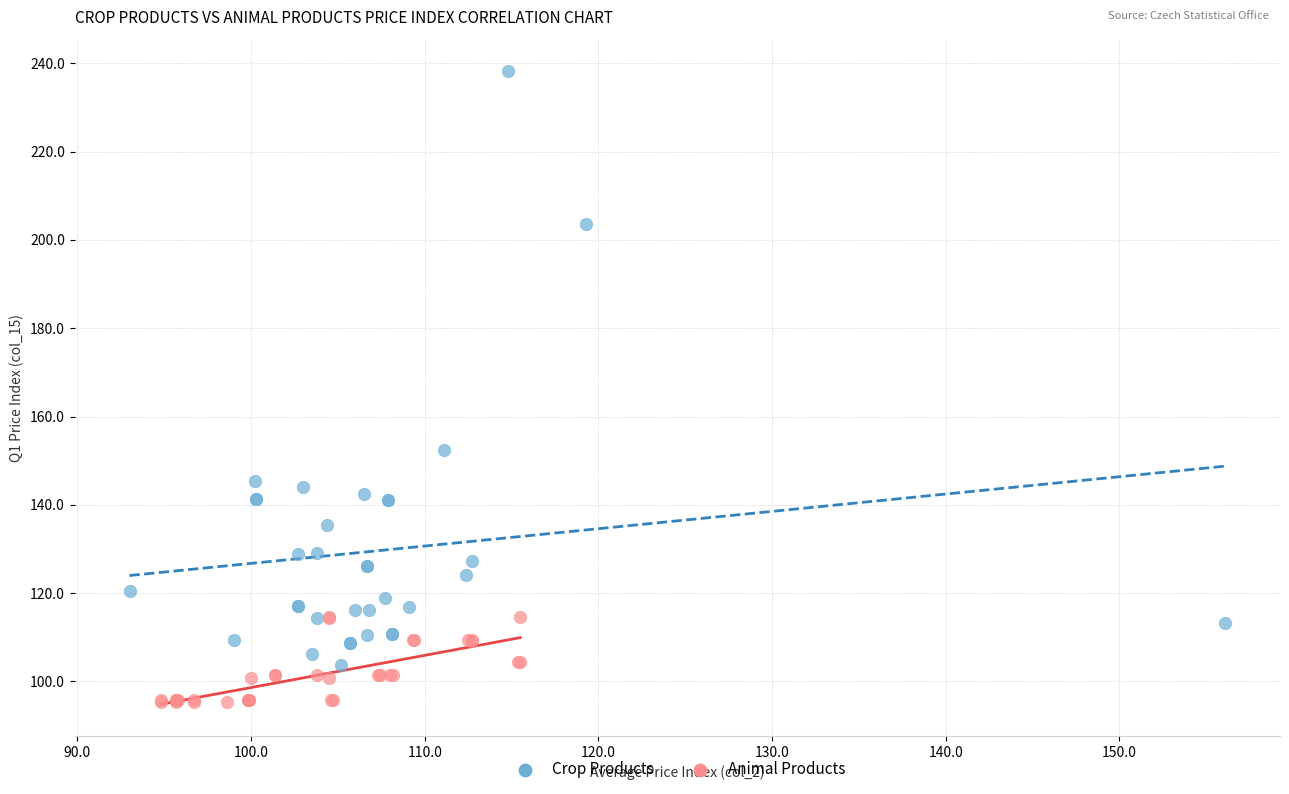

Which series contains the lowest Y value?

Animal Products